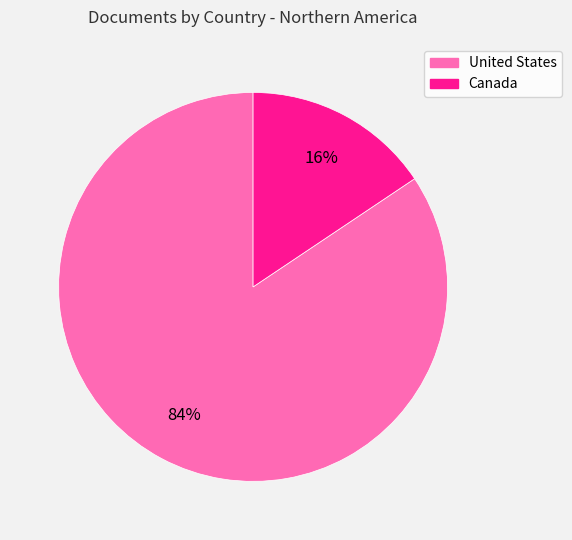

Does Canada represent more than half of the total?

No